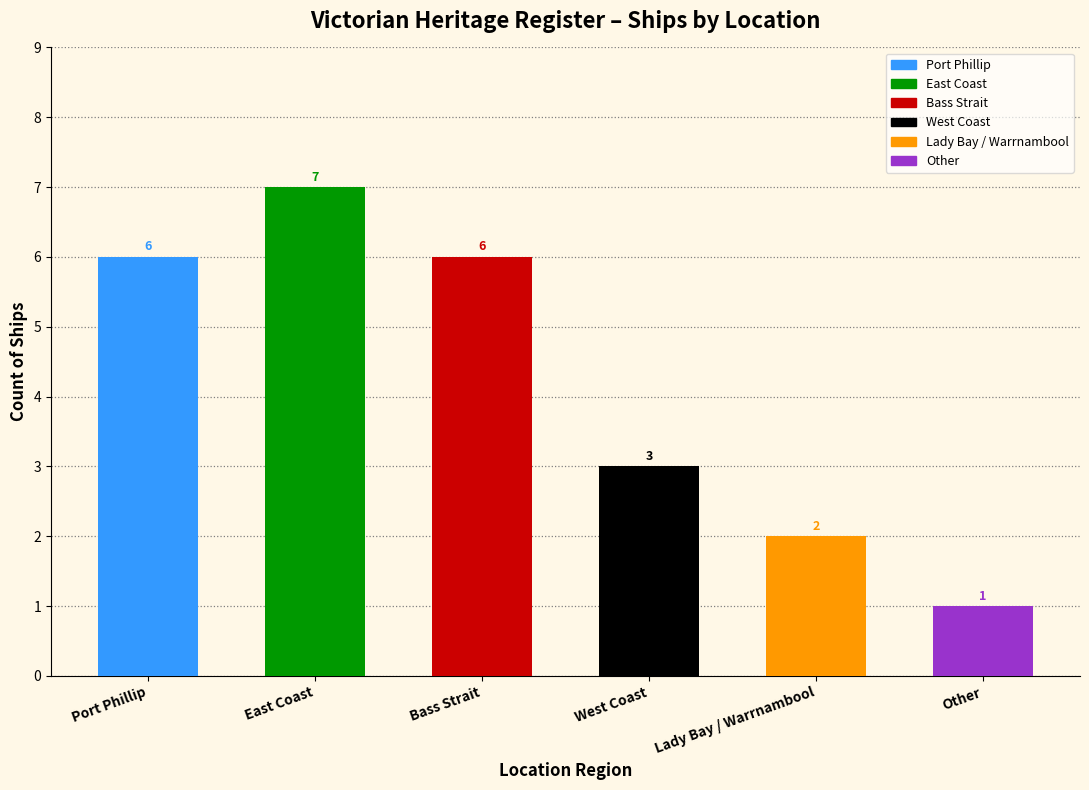

What is the label of the 4th bar from the right?

Bass Strait